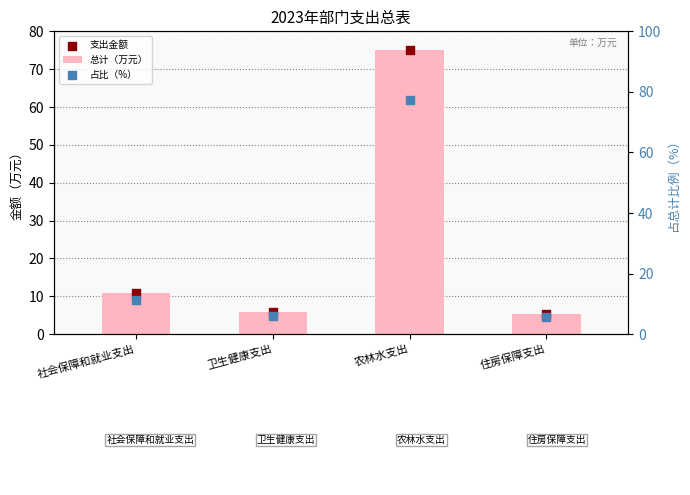

Which series contains the lowest Y value?

总计（万元）